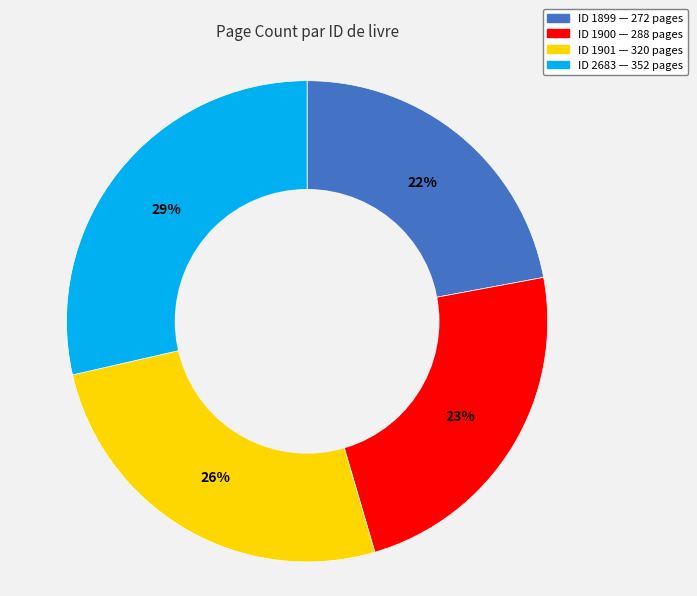

Is there a majority slice in this chart?

No